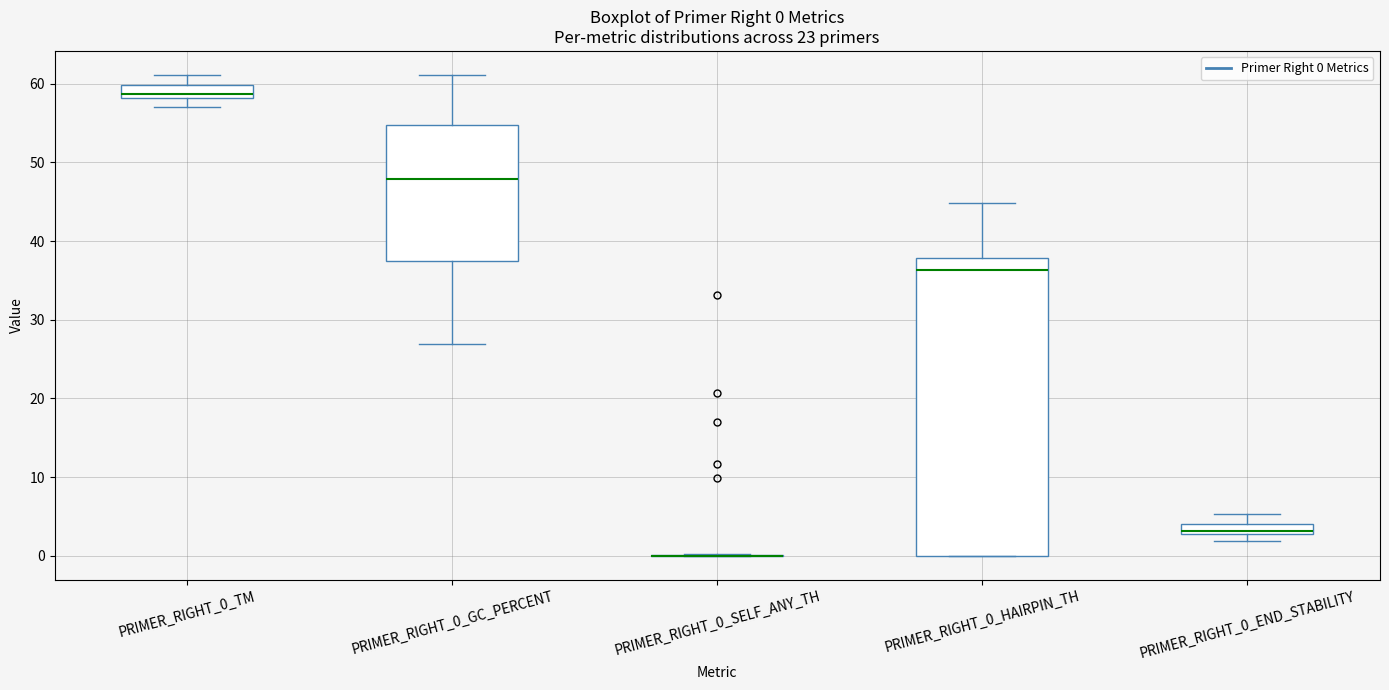

Comparing the boxes themselves (not the whiskers), which one is the tallest?

PRIMER_RIGHT_0_HAIRPIN_TH